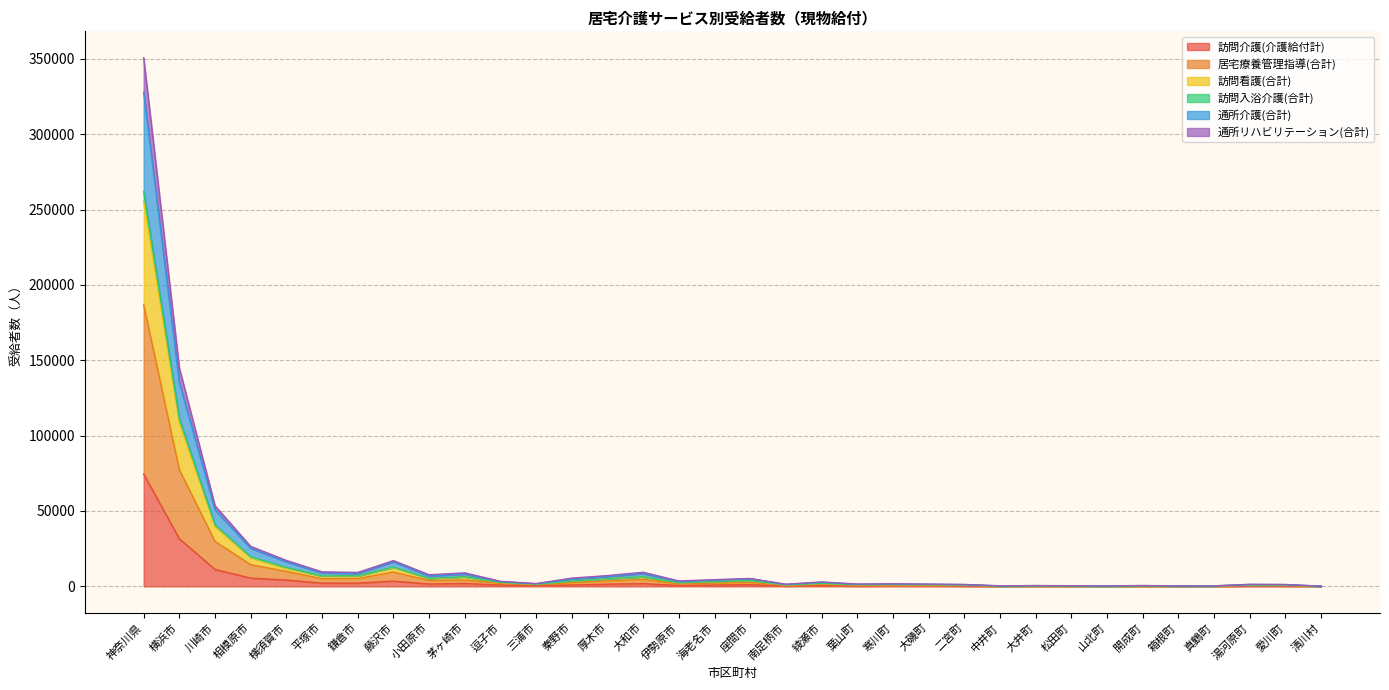

True or false: 通所リハビリテーション(合計) and 訪問介護(介護給付計) cross at least once.

False